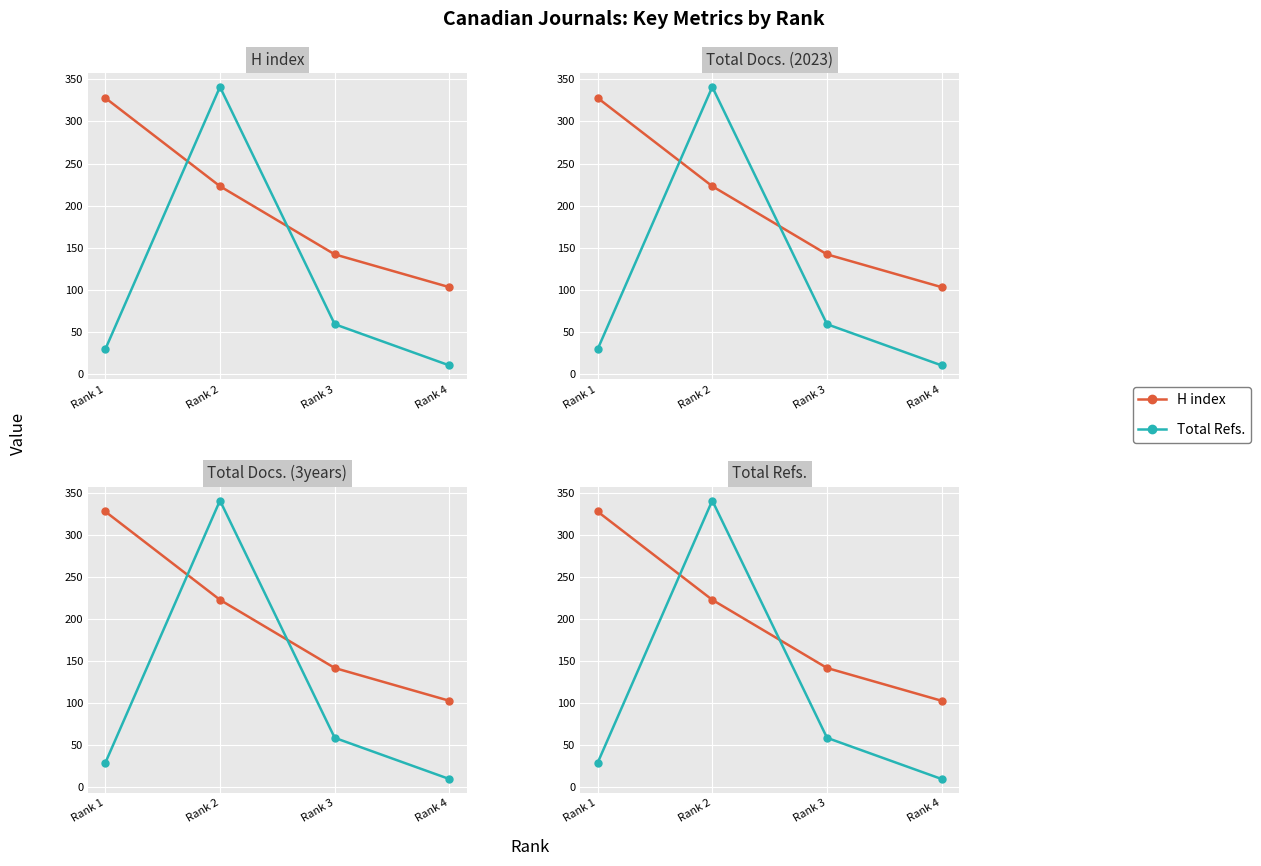

At which category is the sum across all series the highest?

Rank 2